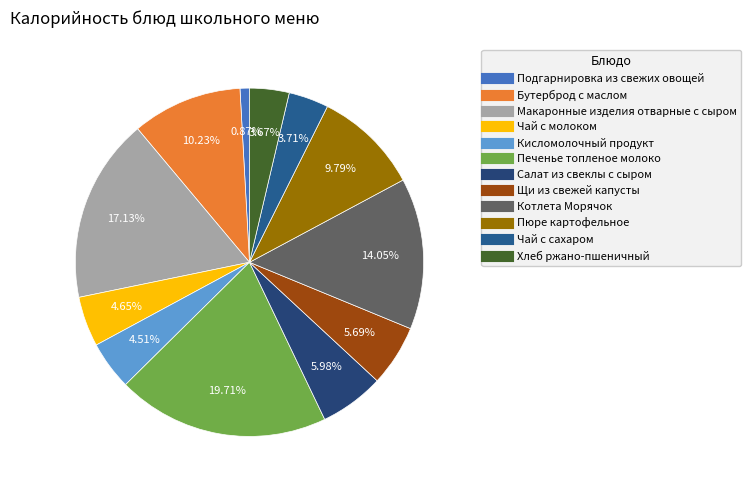

What percentage do Котлета Морячок and Кисломолочный продукт together represent?

18.6%